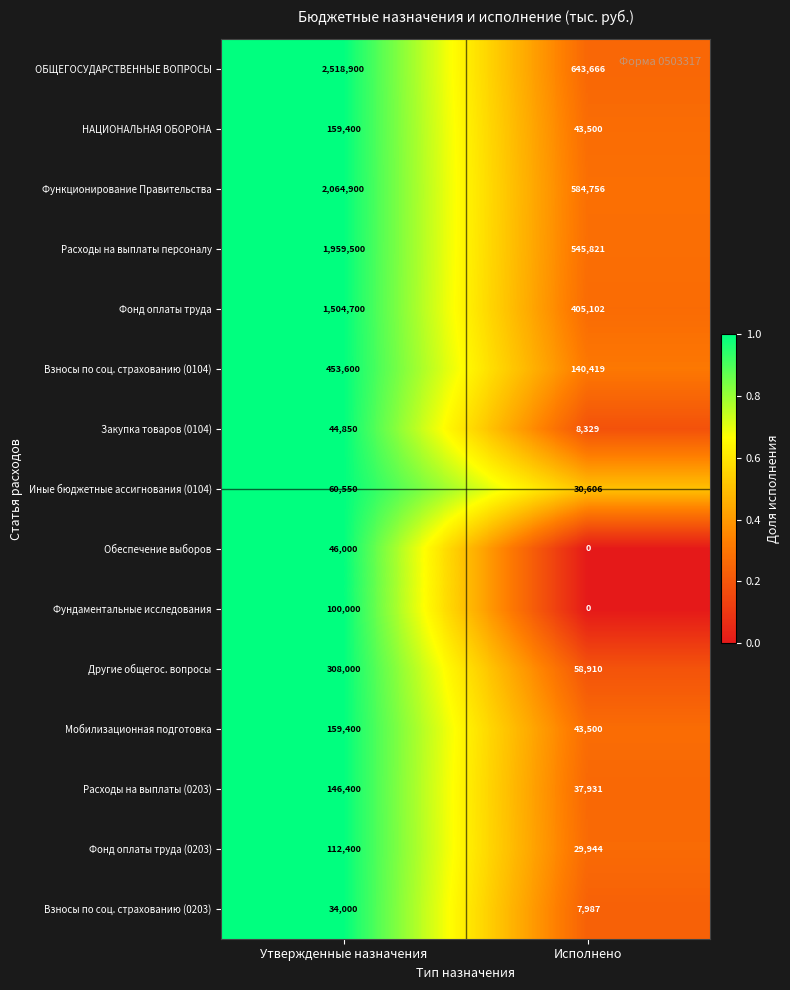

Rank the categories by Закупка товаров (0104) value from lowest to highest.

Исполнено, Утвержденные назначения